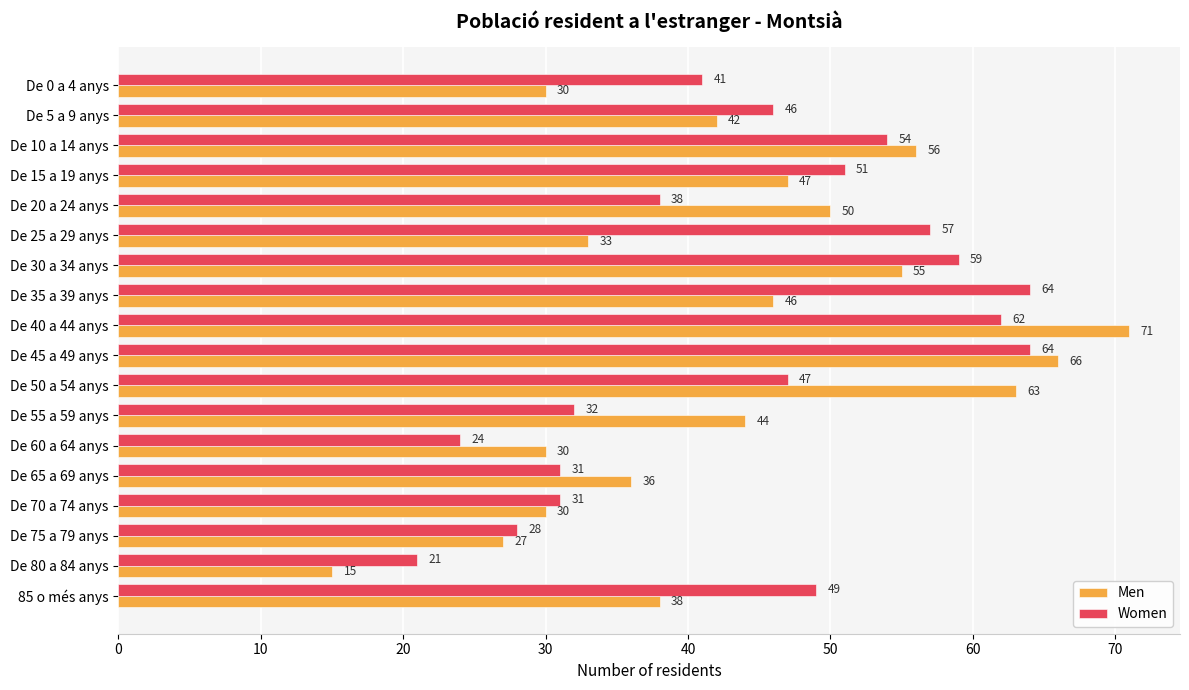

What is the sum of all Men values?

779